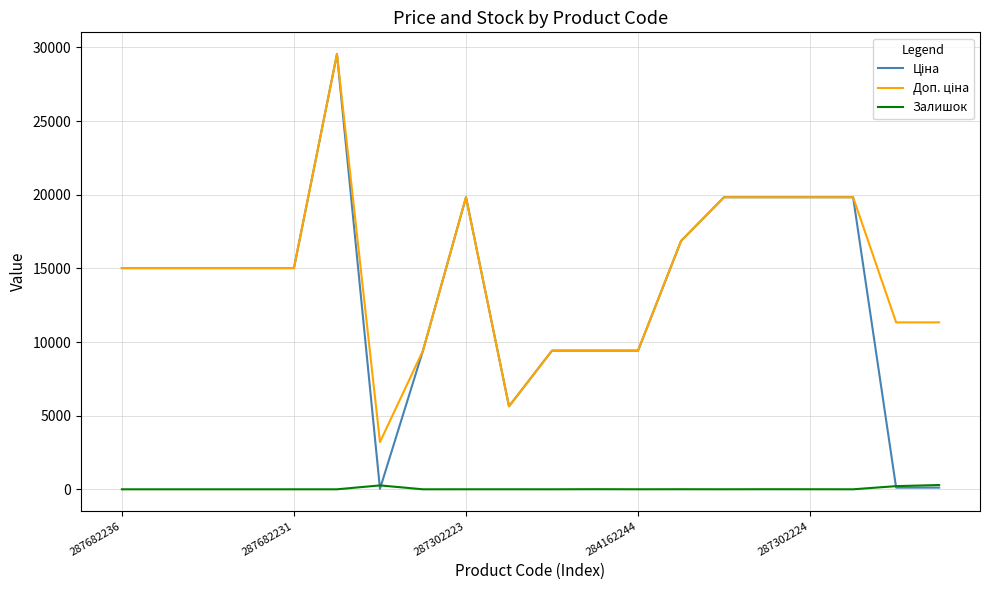

What is the maximum value shown in the chart?

29548.9